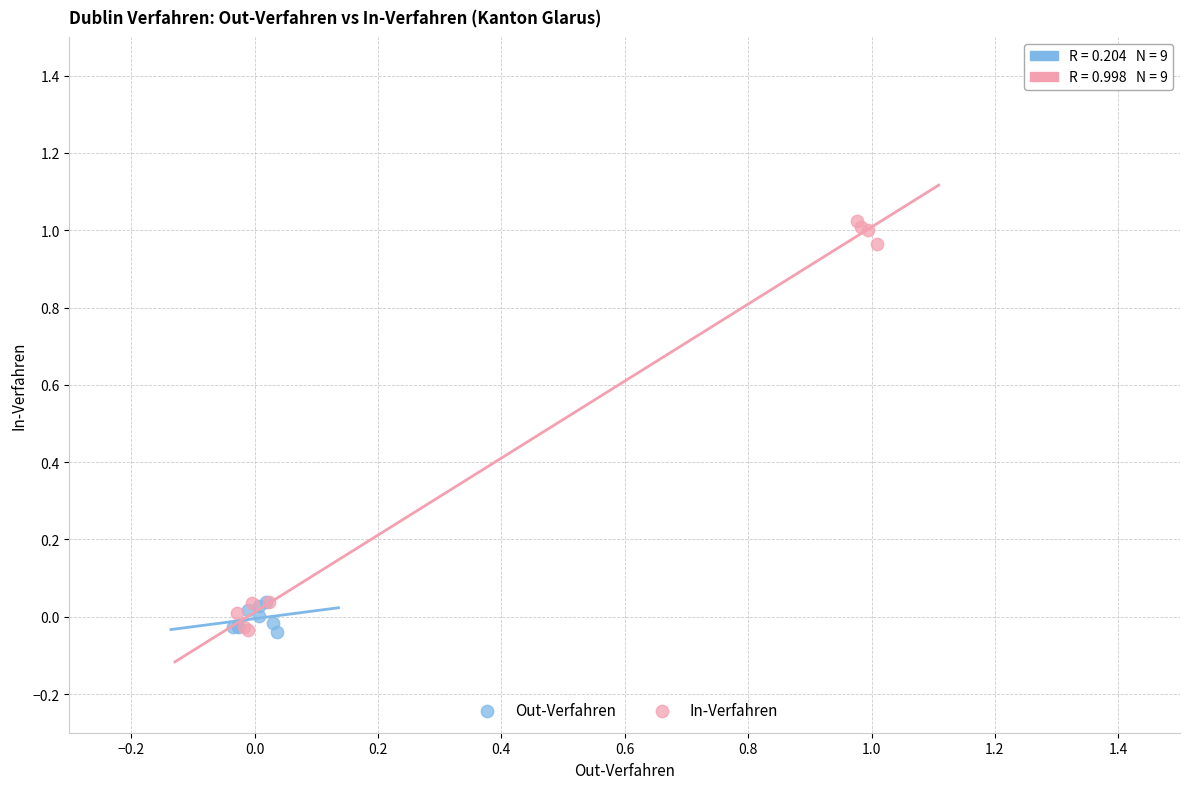

Which series reaches the maximum Y coordinate?

In-Verfahren